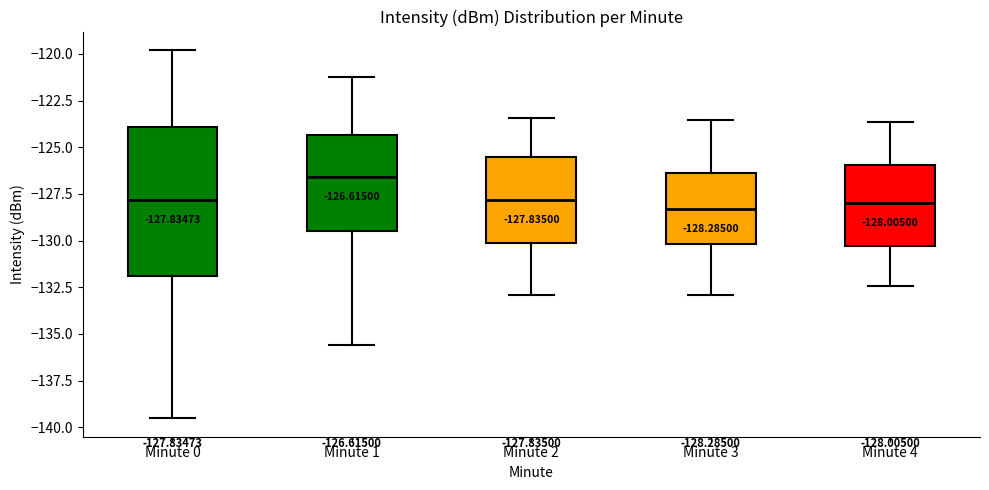

Which box has the highest median line?

Minute 1